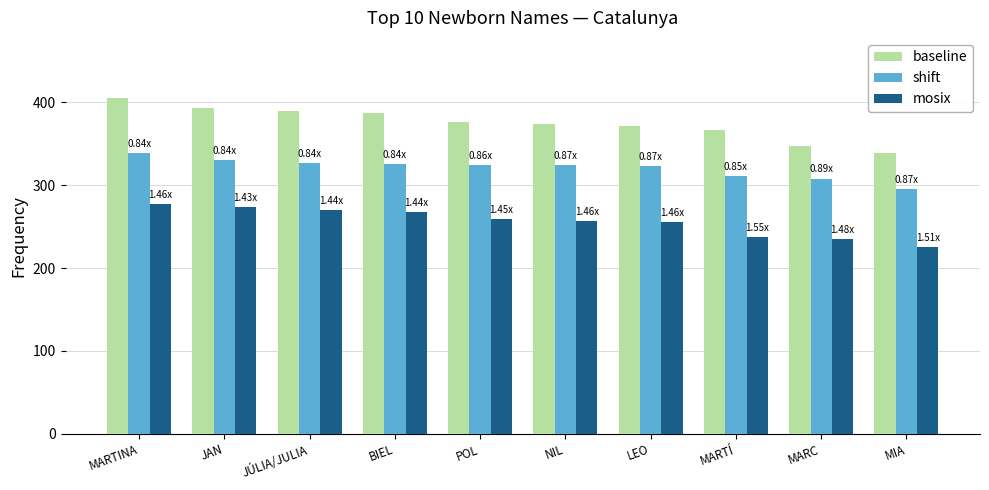

Which series has the largest total across all categories?

baseline